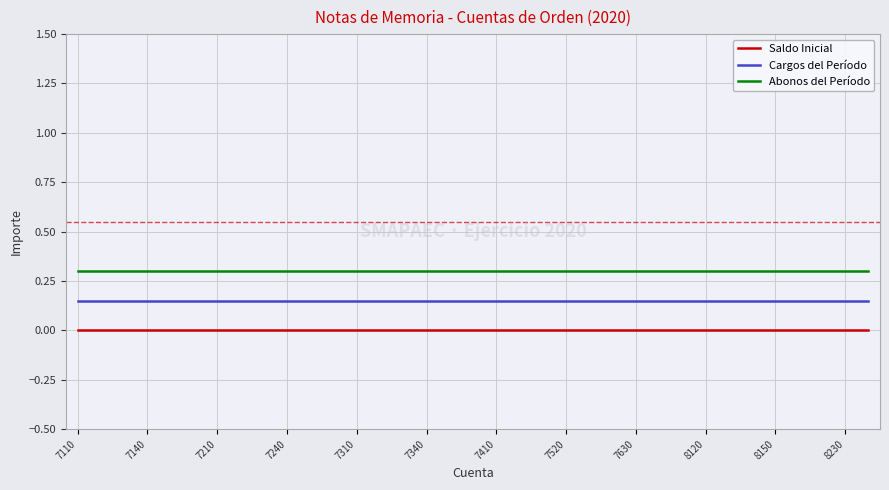

True or false: Abonos del Período and Saldo Inicial intersect in this chart.

False